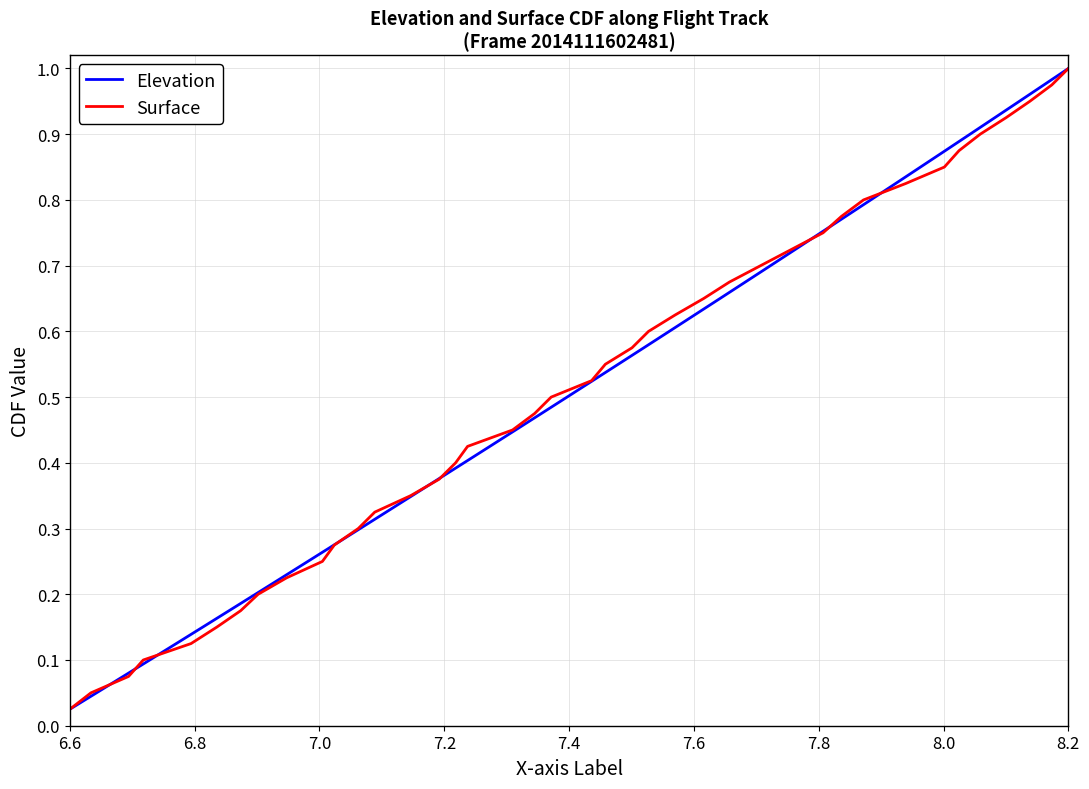

Which category has the highest value in the Elevation series?

8.2